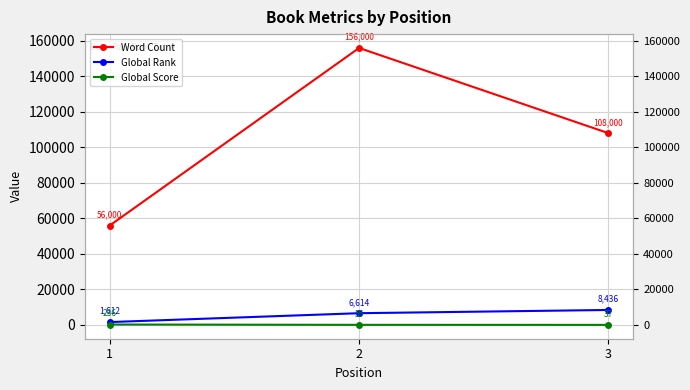

Reading left to right, list all the values displayed in this chart.

Word Count: 56000	156000	108000
Global Rank: 1612	6614	8436
Global Score: 236	55	37